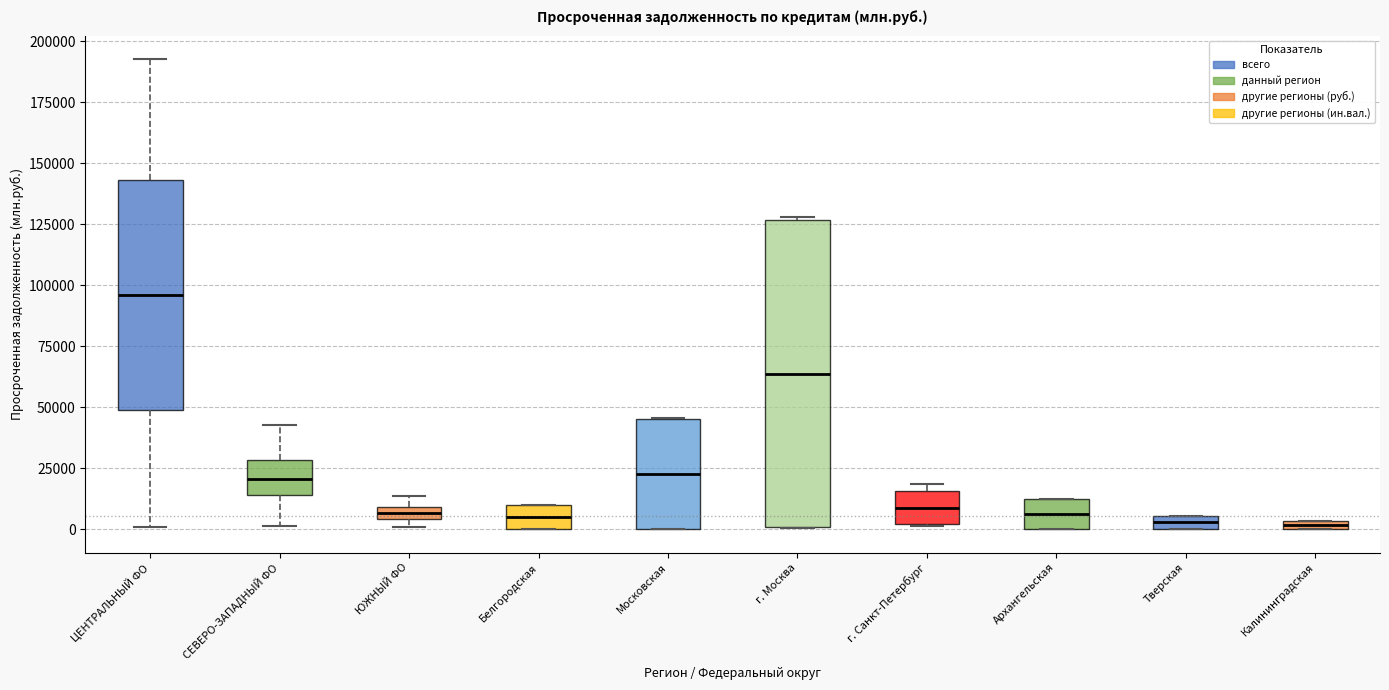

Where does the median line of the box for Архангельская sit on the y-axis? The values are not printed on the chart, so give them approximately, as read against the axis.

5000